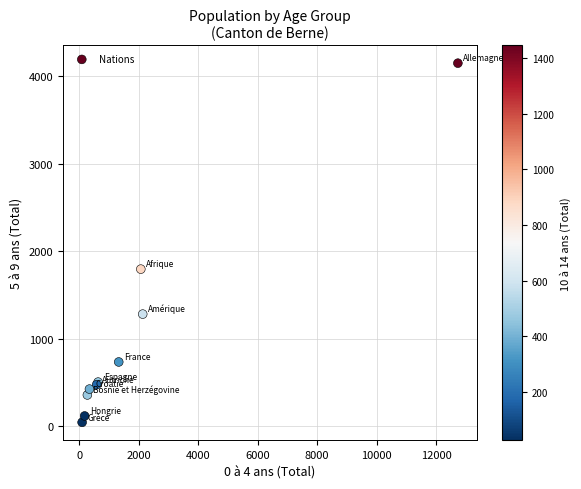

What Y value in the scatter plot is closest to 2098?

1797